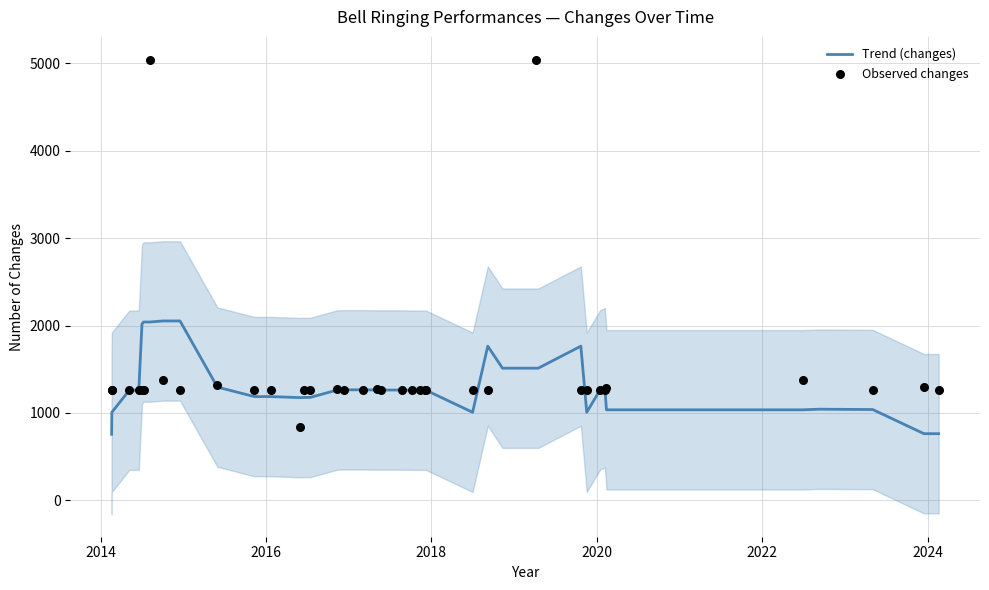

Which series has the largest total across all categories?

Trend (changes)